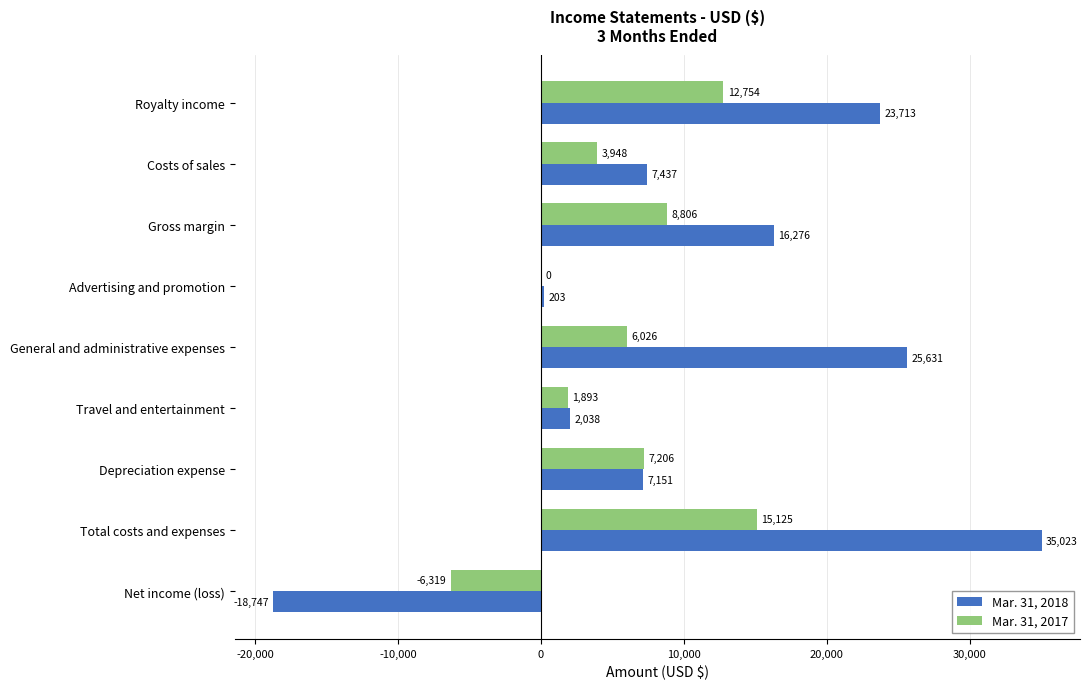

The Mar. 31, 2017 series shows 1893 at Travel and entertainment. True or false?

True